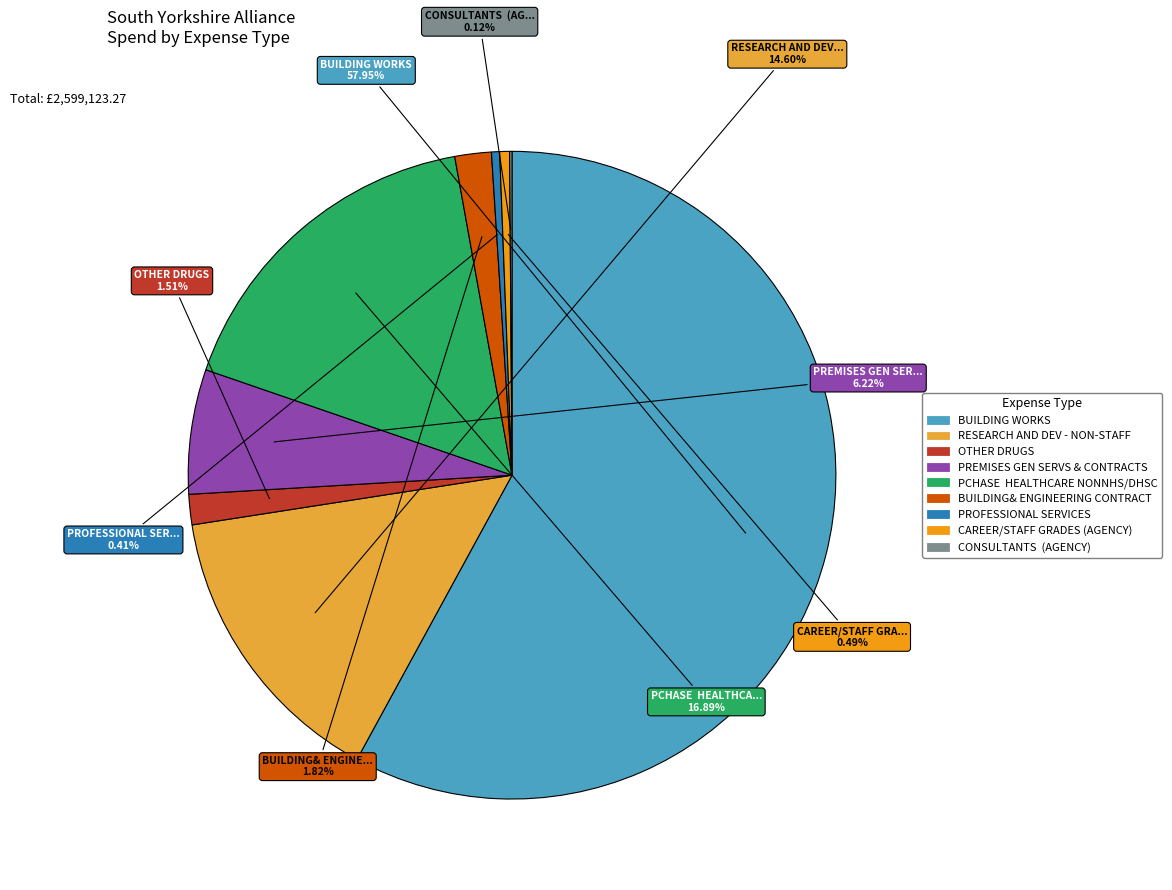

What is the largest slice in the pie chart?

BUILDING WORKS